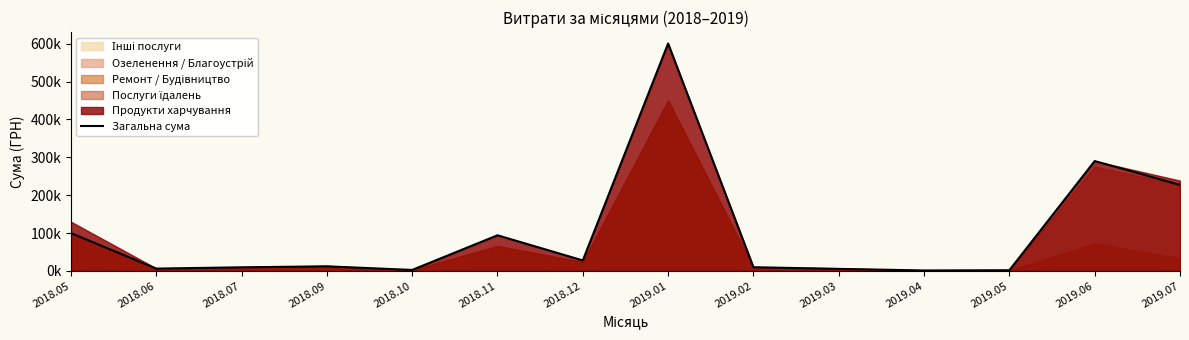

How many interior local valleys (lower than both neighbors) does the data have?

4